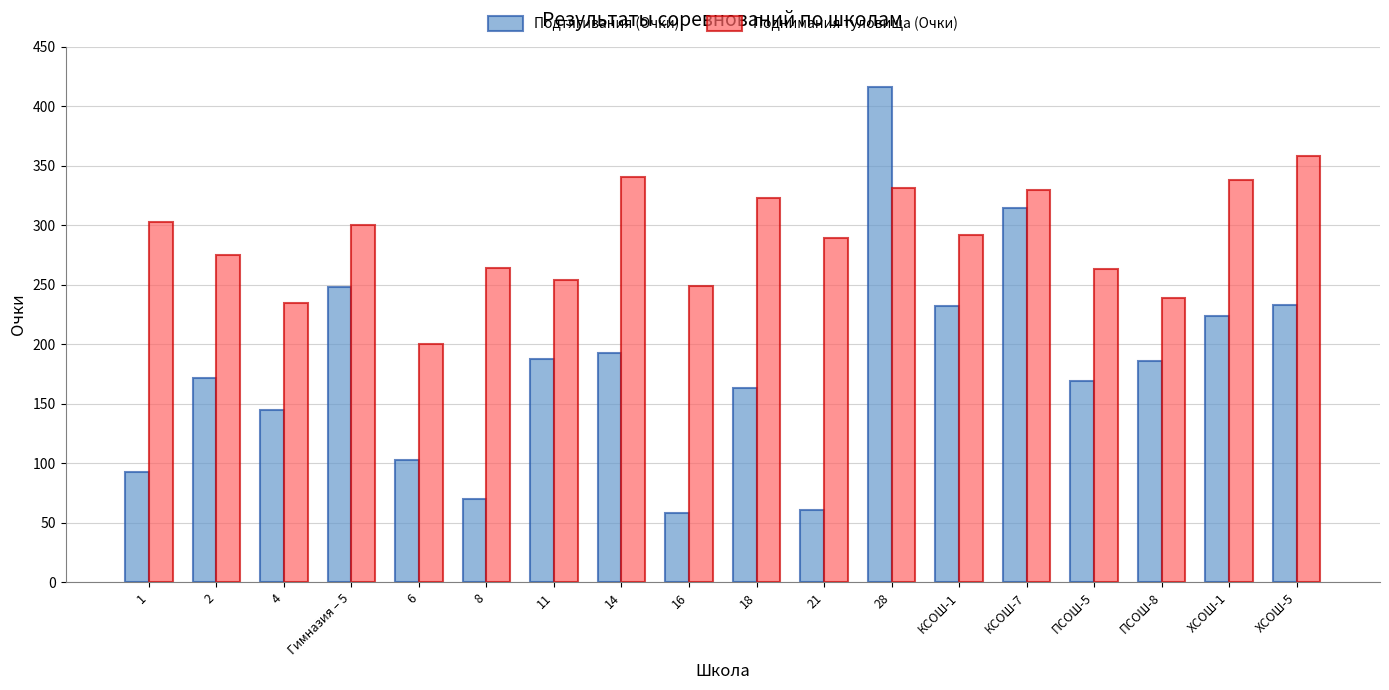

What is the label of the 7th bar from the right?

28